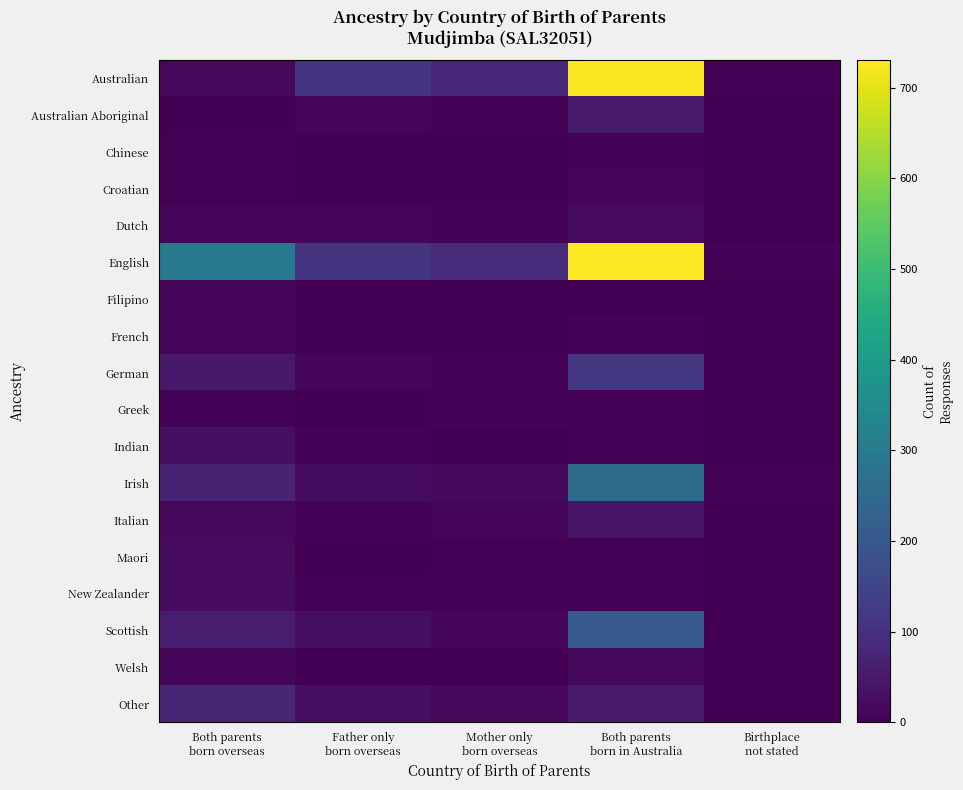

Reading left to right, what are all the values shown in this chart?

Australian: Both parents
born overseas=15	Father only
born overseas=111	Mother only
born overseas=80	Both parents
born in Australia=726	Birthplace
not stated=3
Australian Aboriginal: Both parents
born overseas=0	Father only
born overseas=9	Mother only
born overseas=3	Both parents
born in Australia=53	Birthplace
not stated=0
Chinese: Both parents
born overseas=4	Father only
born overseas=0	Mother only
born overseas=0	Both parents
born in Australia=8	Birthplace
not stated=0
Croatian: Both parents
born overseas=5	Father only
born overseas=0	Mother only
born overseas=0	Both parents
born in Australia=10	Birthplace
not stated=0
Dutch: Both parents
born overseas=10	Father only
born overseas=9	Mother only
born overseas=6	Both parents
born in Australia=20	Birthplace
not stated=0
English: Both parents
born overseas=294	Father only
born overseas=112	Mother only
born overseas=89	Both parents
born in Australia=730	Birthplace
not stated=8
Filipino: Both parents
born overseas=9	Father only
born overseas=0	Mother only
born overseas=0	Both parents
born in Australia=0	Birthplace
not stated=0
French: Both parents
born overseas=12	Father only
born overseas=0	Mother only
born overseas=0	Both parents
born in Australia=7	Birthplace
not stated=0
German: Both parents
born overseas=50	Father only
born overseas=14	Mother only
born overseas=5	Both parents
born in Australia=115	Birthplace
not stated=0
Greek: Both parents
born overseas=7	Father only
born overseas=0	Mother only
born overseas=7	Both parents
born in Australia=5	Birthplace
not stated=0
Indian: Both parents
born overseas=29	Father only
born overseas=6	Mother only
born overseas=0	Both parents
born in Australia=3	Birthplace
not stated=0
Irish: Both parents
born overseas=69	Father only
born overseas=25	Mother only
born overseas=17	Both parents
born in Australia=259	Birthplace
not stated=3
Italian: Both parents
born overseas=17	Father only
born overseas=6	Mother only
born overseas=9	Both parents
born in Australia=39	Birthplace
not stated=0
Maori: Both parents
born overseas=22	Father only
born overseas=0	Mother only
born overseas=5	Both parents
born in Australia=3	Birthplace
not stated=0
New Zealander: Both parents
born overseas=20	Father only
born overseas=4	Mother only
born overseas=3	Both parents
born in Australia=4	Birthplace
not stated=0
Scottish: Both parents
born overseas=59	Father only
born overseas=27	Mother only
born overseas=14	Both parents
born in Australia=209	Birthplace
not stated=0
Welsh: Both parents
born overseas=9	Father only
born overseas=0	Mother only
born overseas=0	Both parents
born in Australia=16	Birthplace
not stated=0
Other: Both parents
born overseas=78	Father only
born overseas=31	Mother only
born overseas=17	Both parents
born in Australia=54	Birthplace
not stated=0